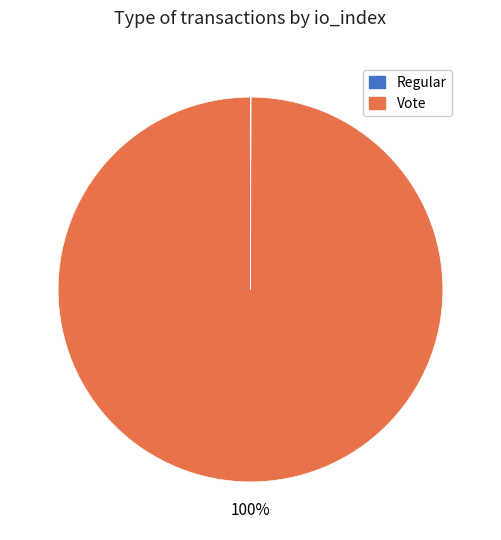

Which category has the biggest portion of the pie?

Vote